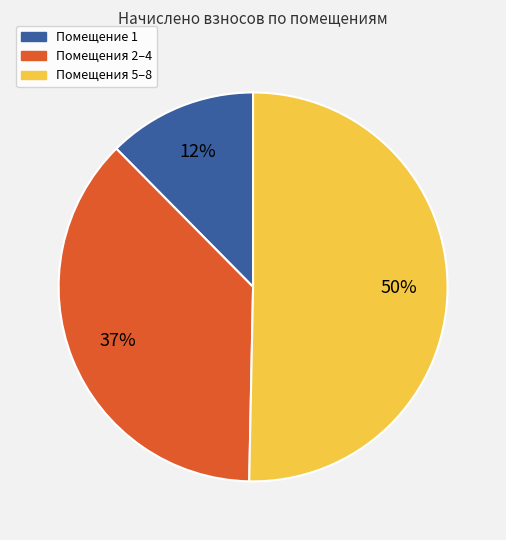

To the nearest percent, what is the difference between the largest and smallest slice percentages?

38%